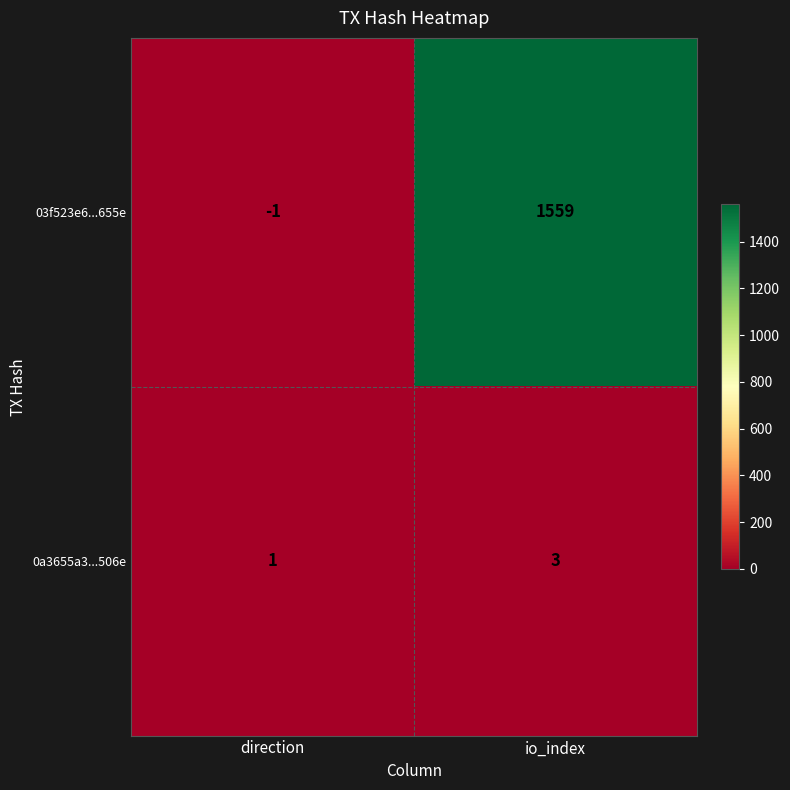

What is the total value across all series at io_index?

1562